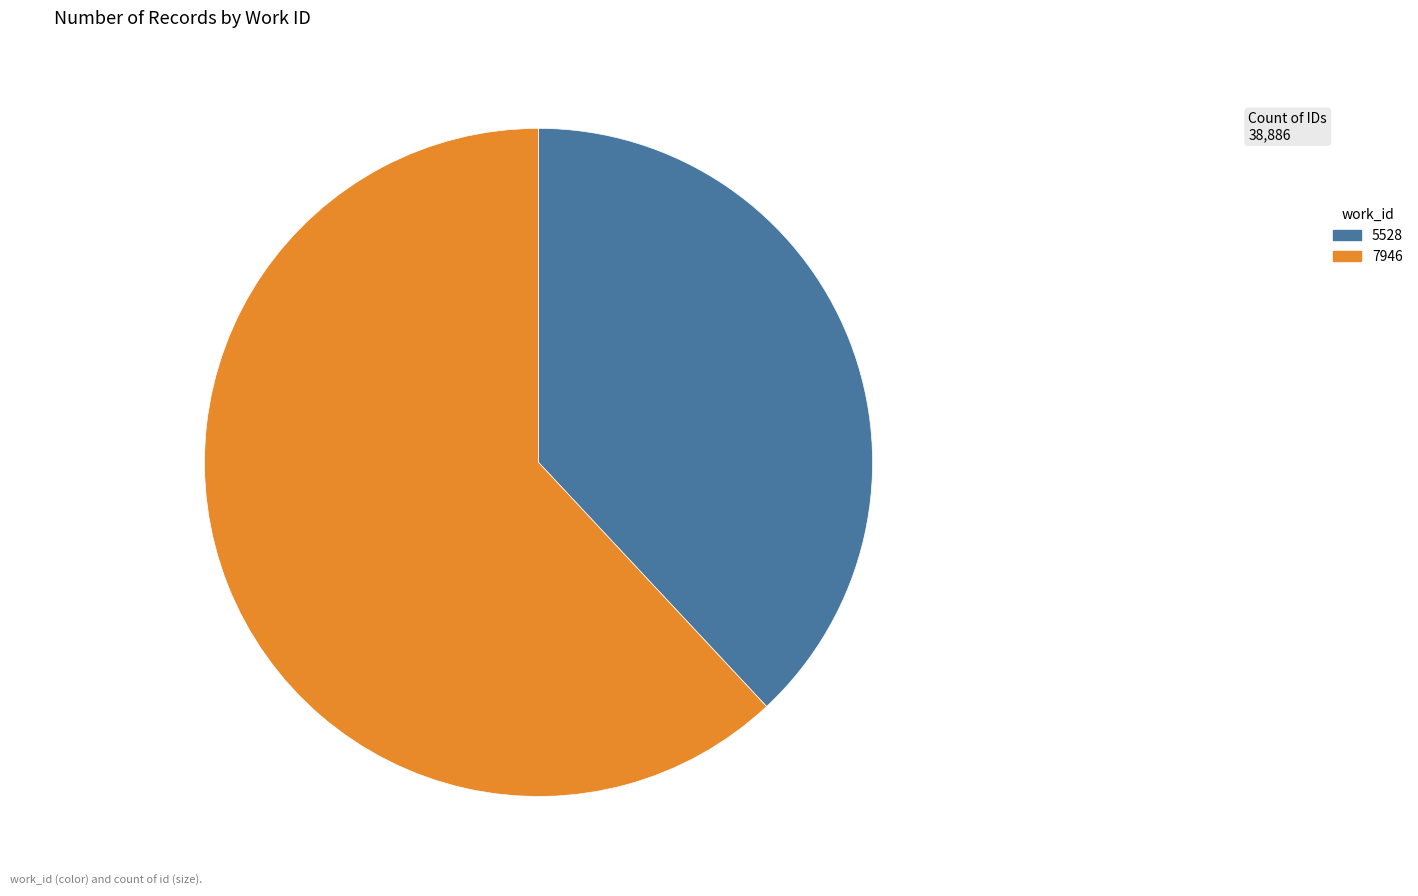

Between 7946 and 5528, which is larger?

7946